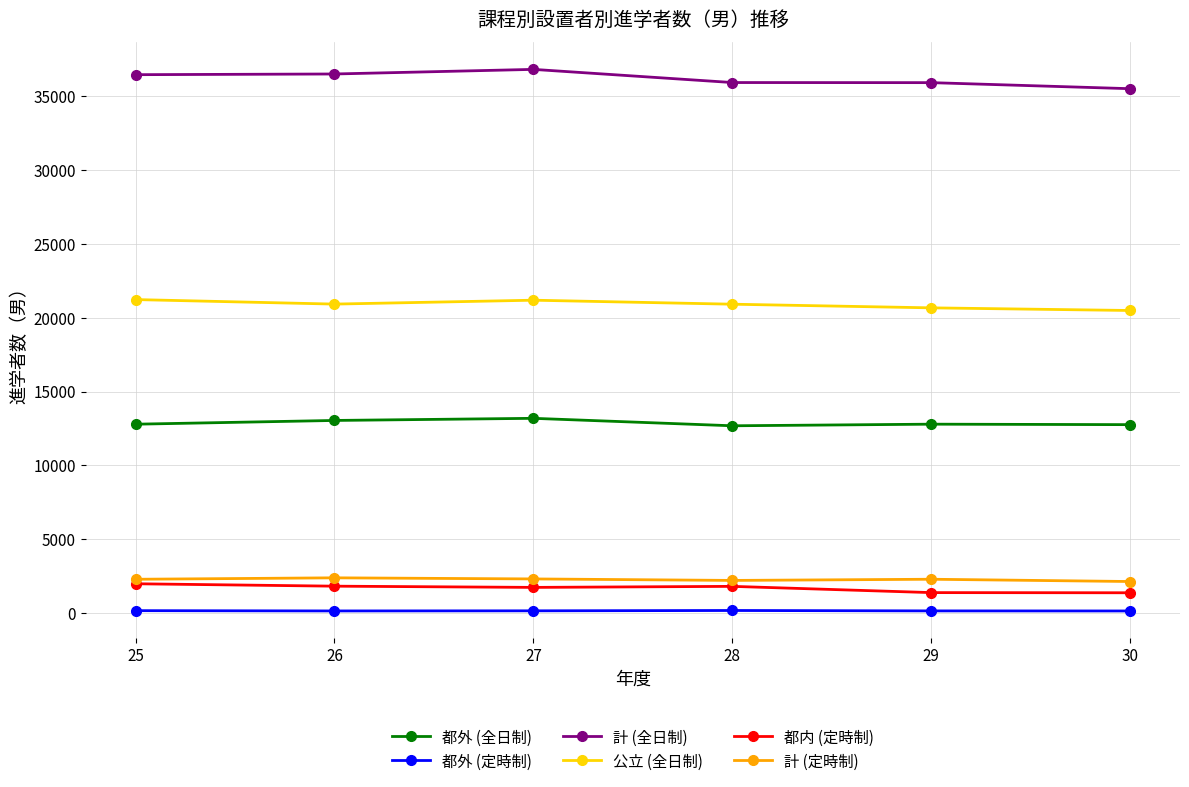

At how many categories does at least one series exceed 21456?

6